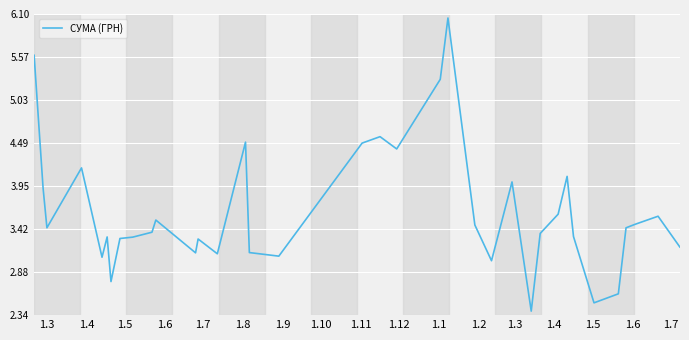

What is the difference between the maximum and minimum values?

3.7